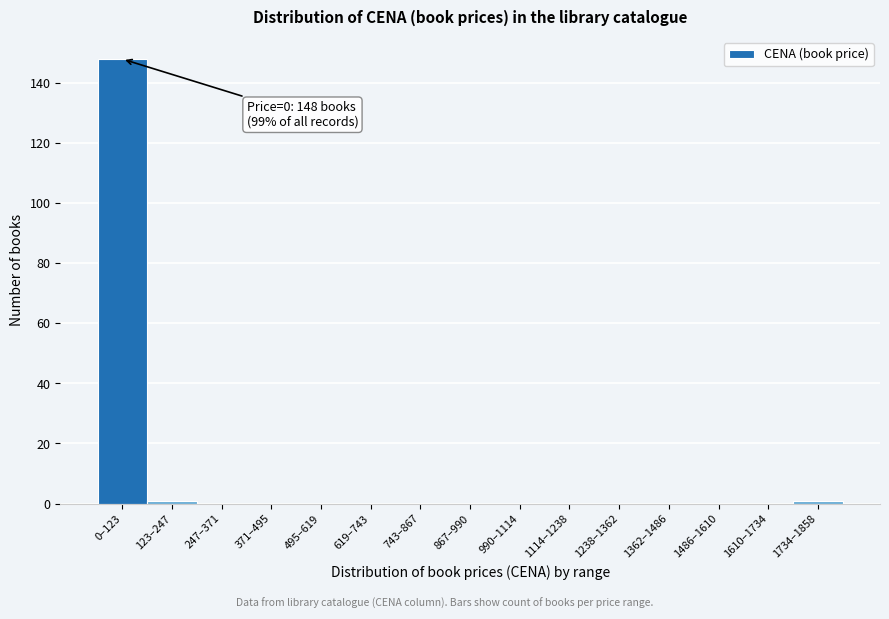

Reading left to right, list all the values displayed in this chart.

0–123=148	123–247=1	247–371=0	371–495=0	495–619=0	619–743=0	743–867=0	867–990=0	990–1114=0	1114–1238=0	1238–1362=0	1362–1486=0	1486–1610=0	1610–1734=0	1734–1858=1